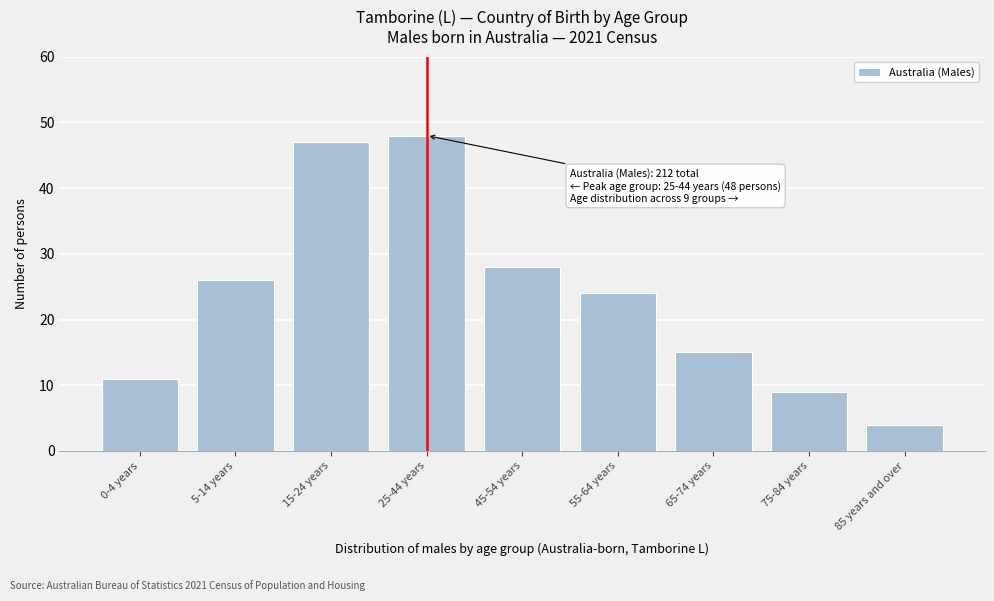

Reading left to right, list all the values displayed in this chart.

11	26	47	48	28	24	15	9	4